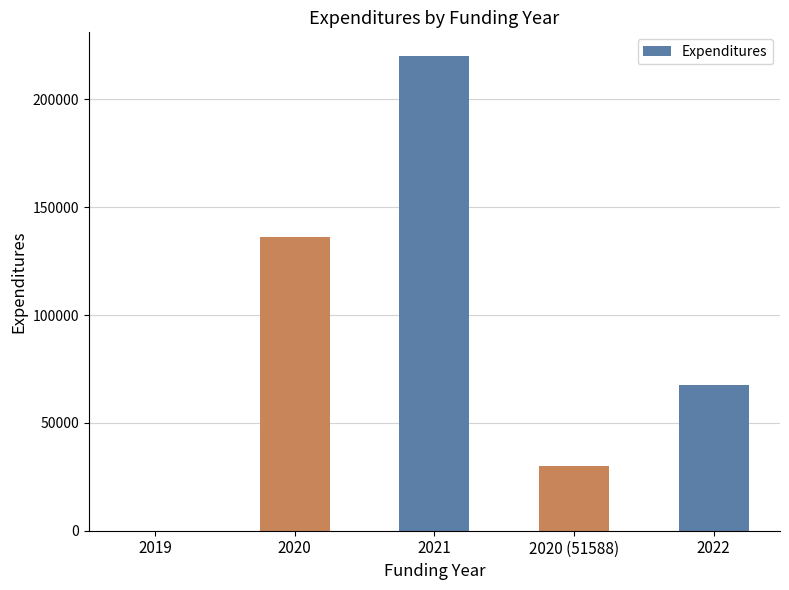

How many positive values are there?

4